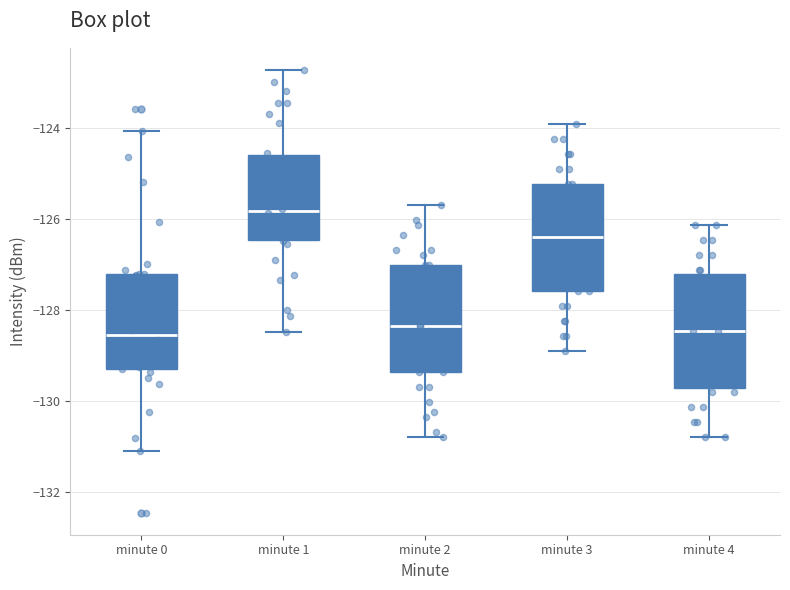

Reading left to right, read every box against the y-axis: the position of its median line, the range the box covers, and the ends of its whiskers. The values are not printed on the chart, so give them approximately, as read against the axis.

minute 0: median -128.6, box -129.2 to -127.2, whiskers -131.0 to -124.0
minute 1: median -125.8, box -126.4 to -124.6, whiskers -128.4 to -122.8
minute 2: median -128.4, box -129.4 to -127.0, whiskers -130.8 to -125.6
minute 3: median -126.4, box -127.6 to -125.2, whiskers -129.0 to -124.0
minute 4: median -128.4, box -129.8 to -127.2, whiskers -130.8 to -126.2